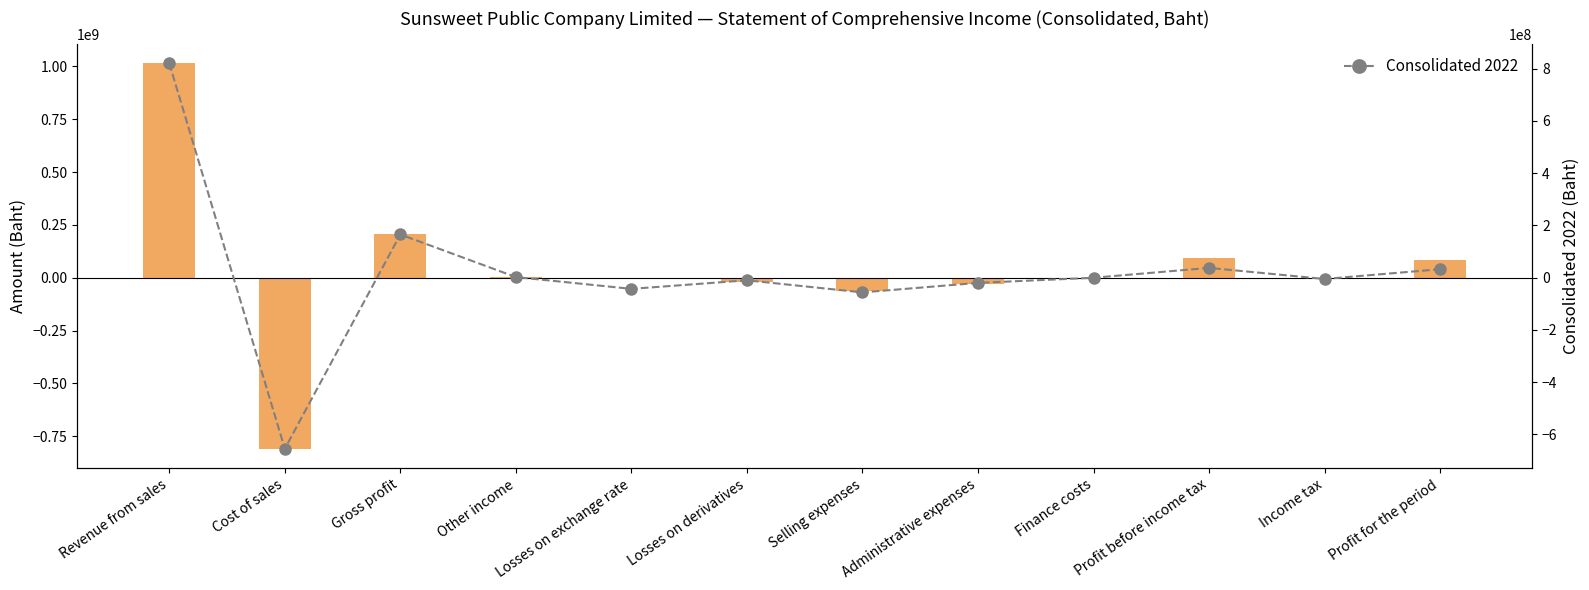

The Consolidated 2023 series shows 49820830 at Profit before income tax. True or false?

False